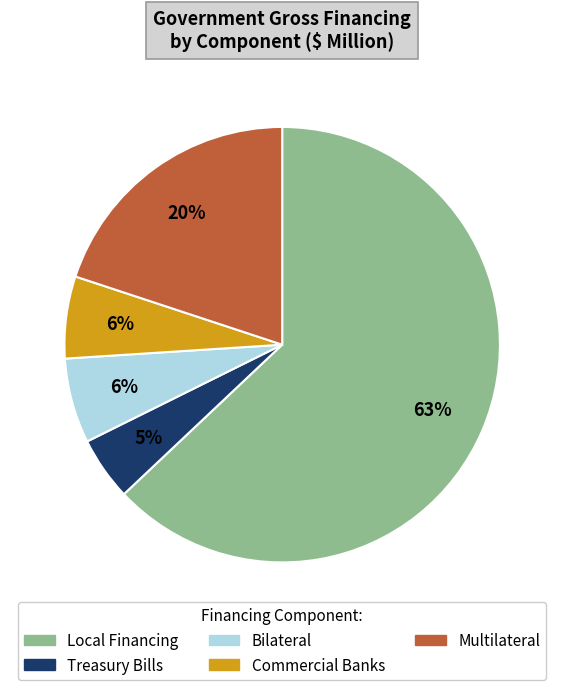

Does any single category account for the majority?

Yes